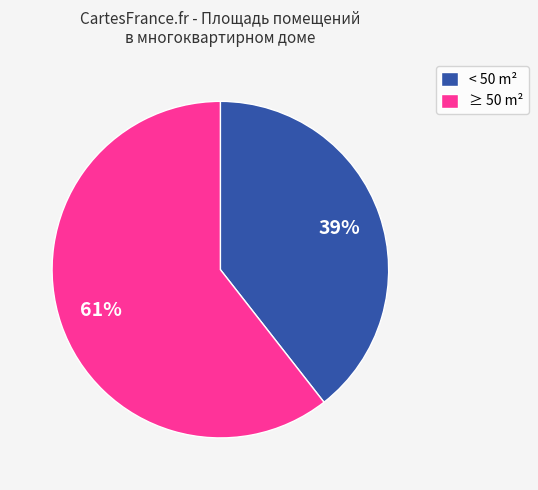

Count the number of slices in the pie.

2